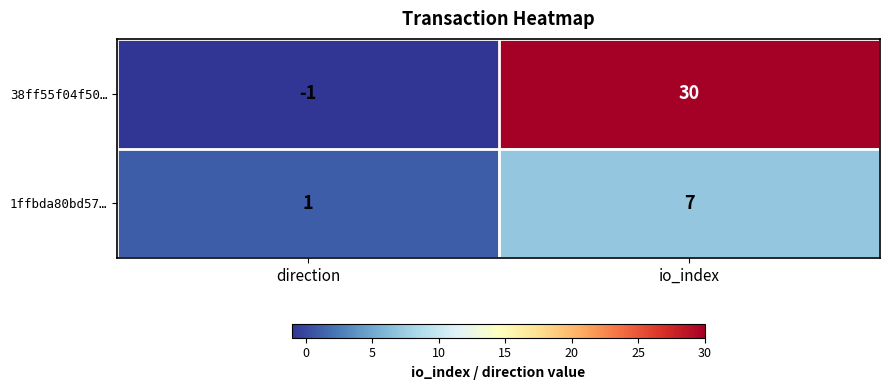

Which series has the largest range (max minus min)?

38ff55f04f50…